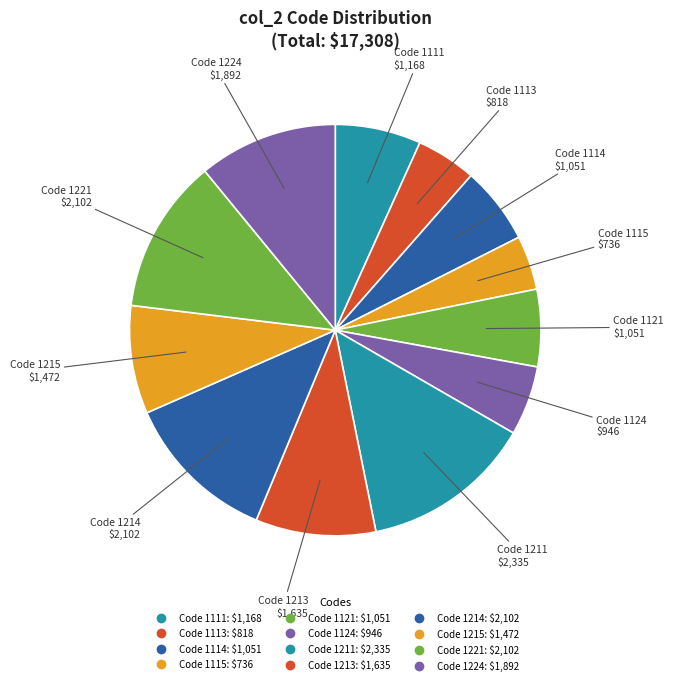

Rank the categories by value from lowest to highest.

1115, 1113, 1124, 1114, 1121, 1111, 1215, 1213, 1224, 1214, 1221, 1211